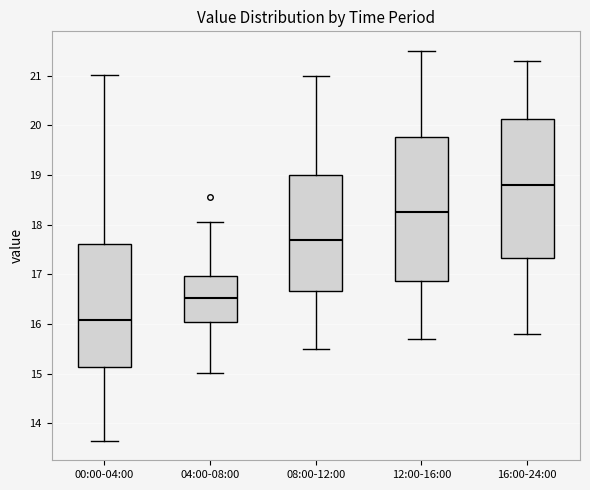

Reading left to right, transcribe this box plot: for each box, give where its median line is, the range the box spans, and where its two whiskers end, as read against the y-axis. The values are not printed on the chart, so give them approximately, as read against the axis.

00:00-04:00: median 16.1, box 15.1 to 17.6, whiskers 13.7 to 21.0
04:00-08:00: median 16.5, box 16.0 to 17.0, whiskers 15.0 to 18.1
08:00-12:00: median 17.7, box 16.7 to 19.0, whiskers 15.5 to 21.0
12:00-16:00: median 18.3, box 16.9 to 19.8, whiskers 15.7 to 21.5
16:00-24:00: median 18.8, box 17.3 to 20.1, whiskers 15.8 to 21.3